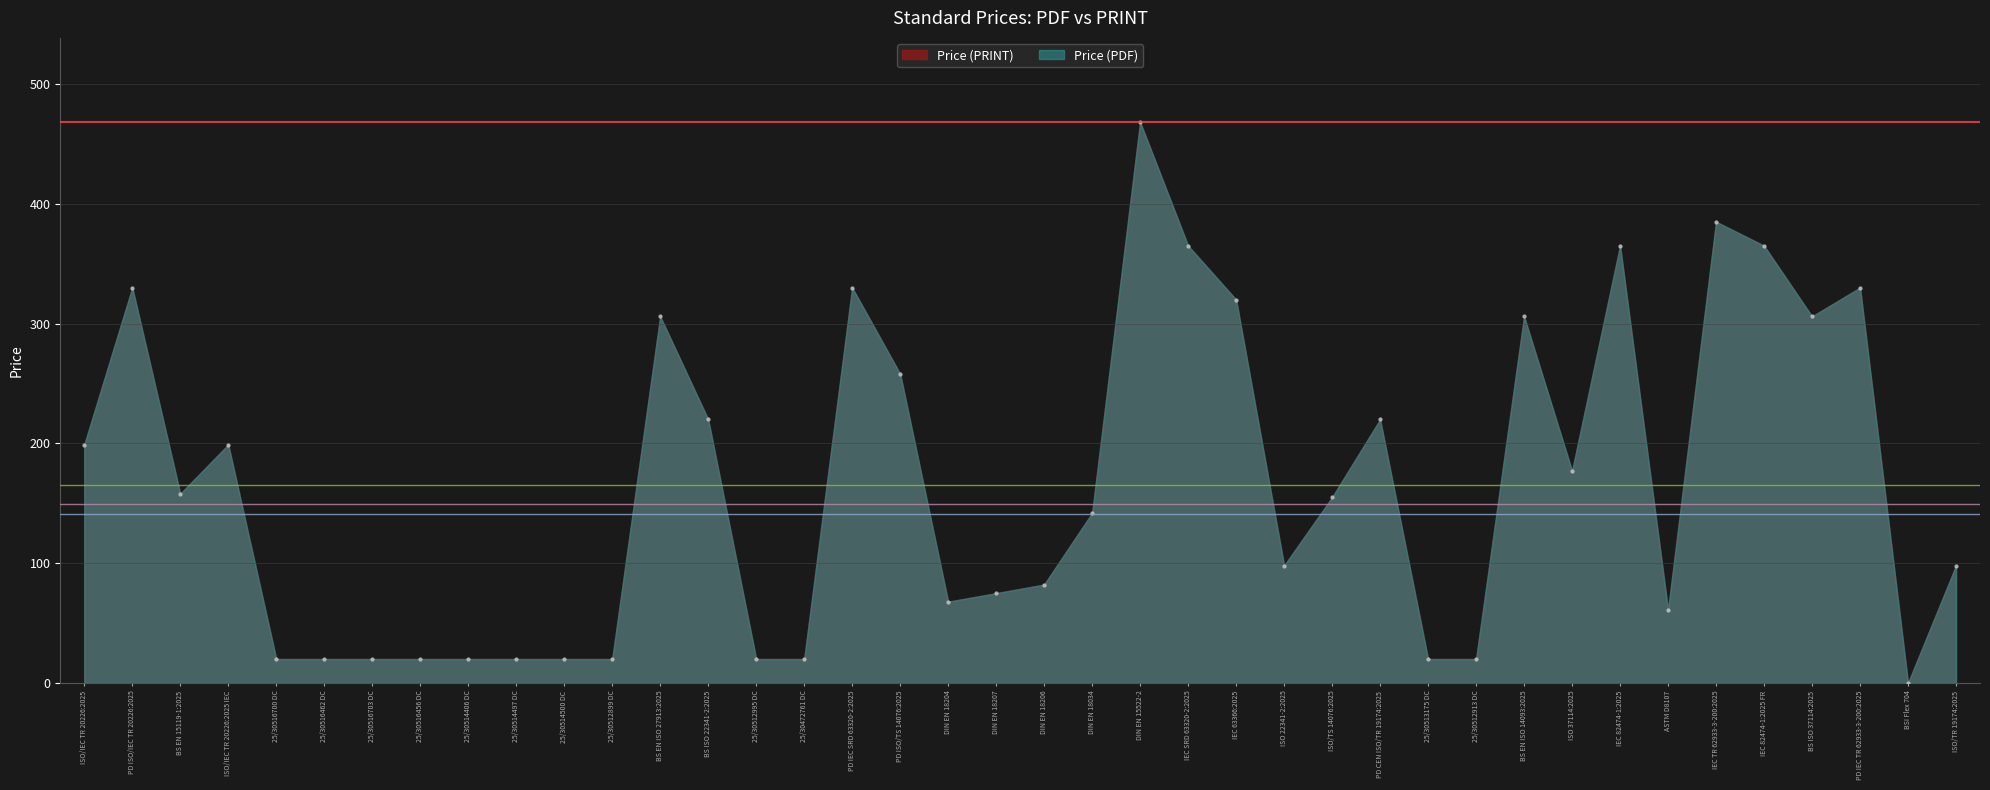

At which category is the sum across all series the highest?

DIN EN 15522-2